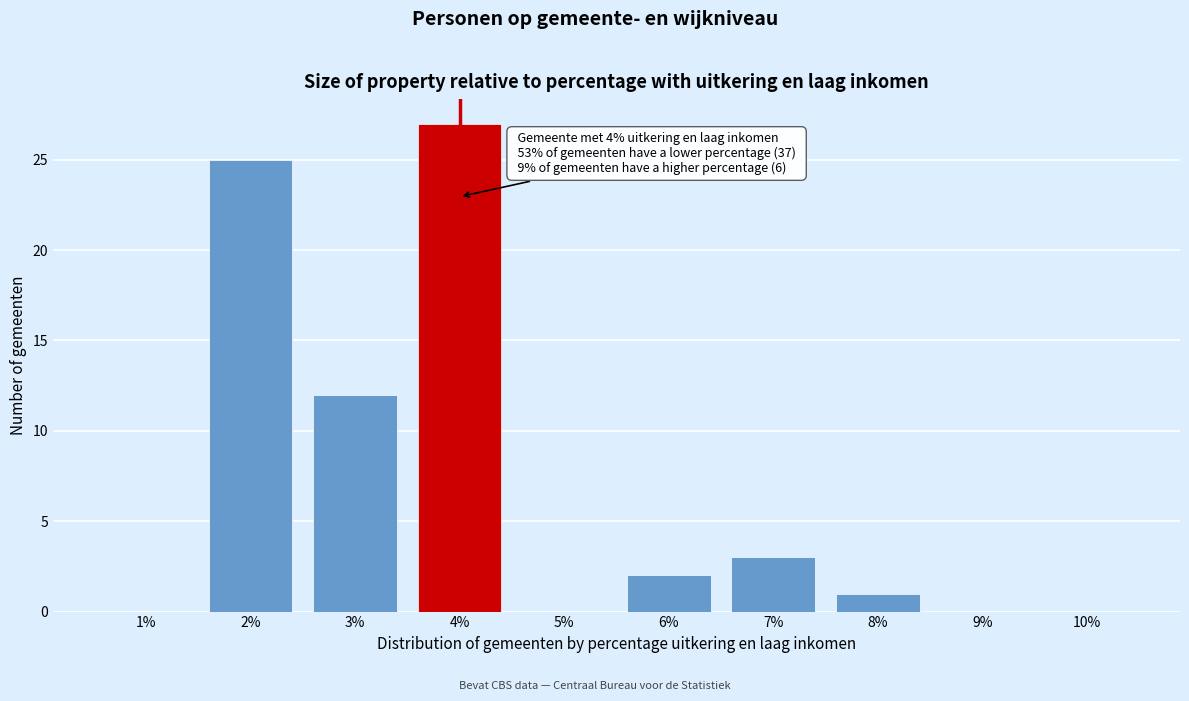

Reading right to left, list all the values displayed in this chart.

10%=0	9%=0	8%=1	7%=3	6%=2	5%=0	4%=27	3%=12	2%=25	1%=0